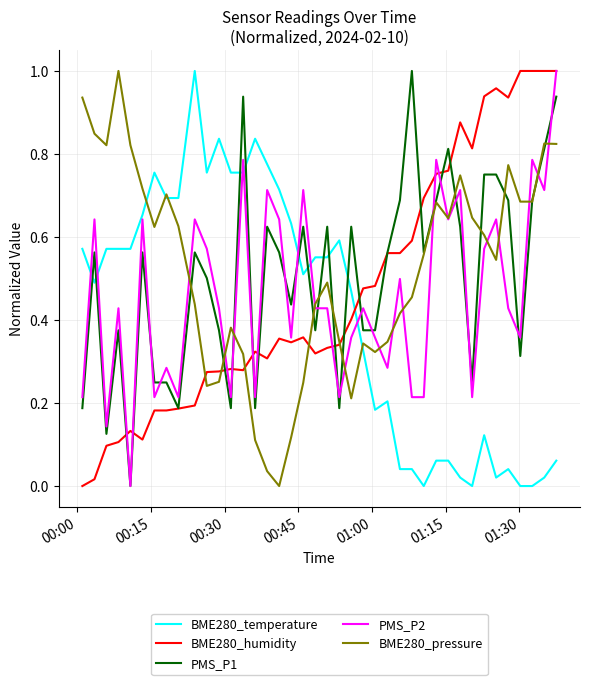

What are all the series names shown in the legend?

BME280_temperature, BME280_humidity, PMS_P1, PMS_P2, BME280_pressure